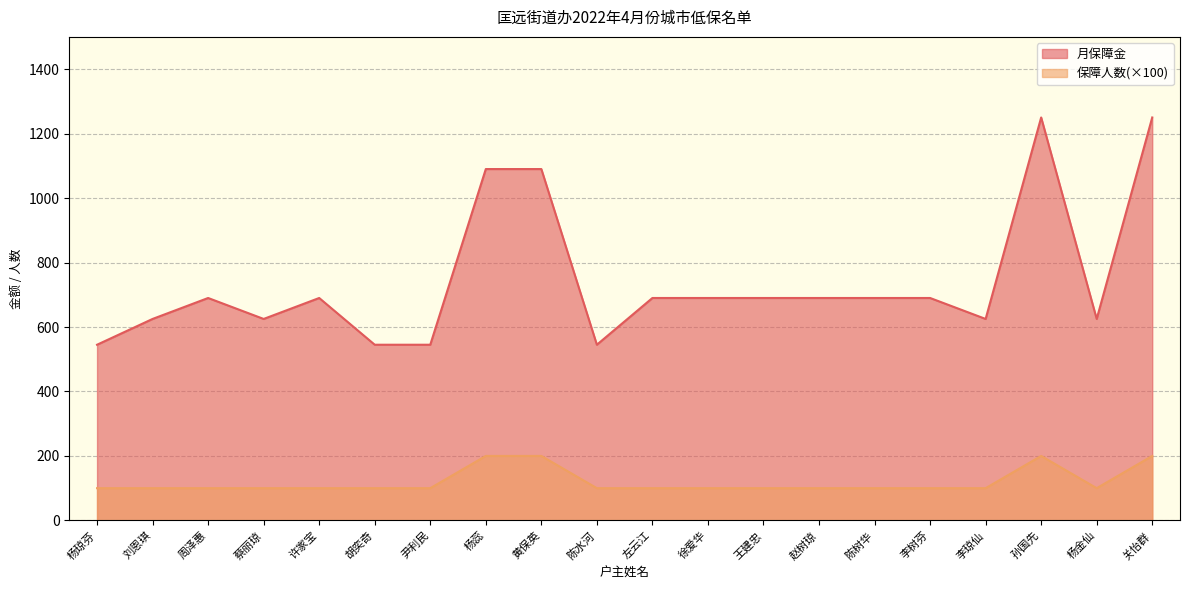

What is the minimum value for 月保障金?

545